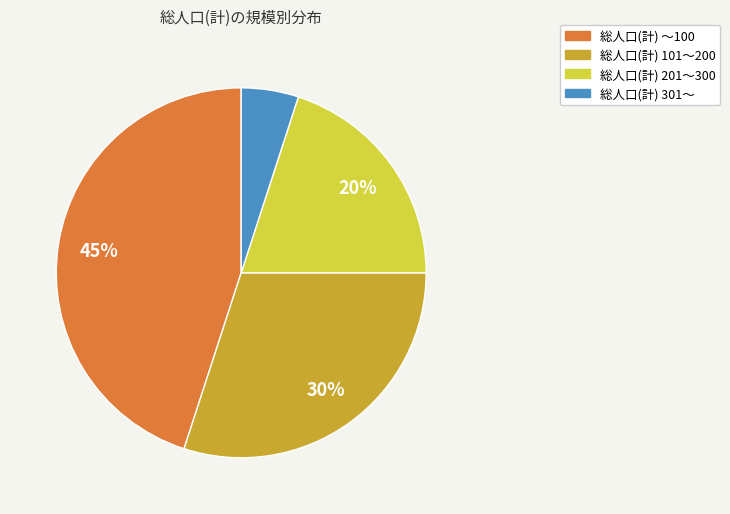

How many segments does this pie chart have?

4